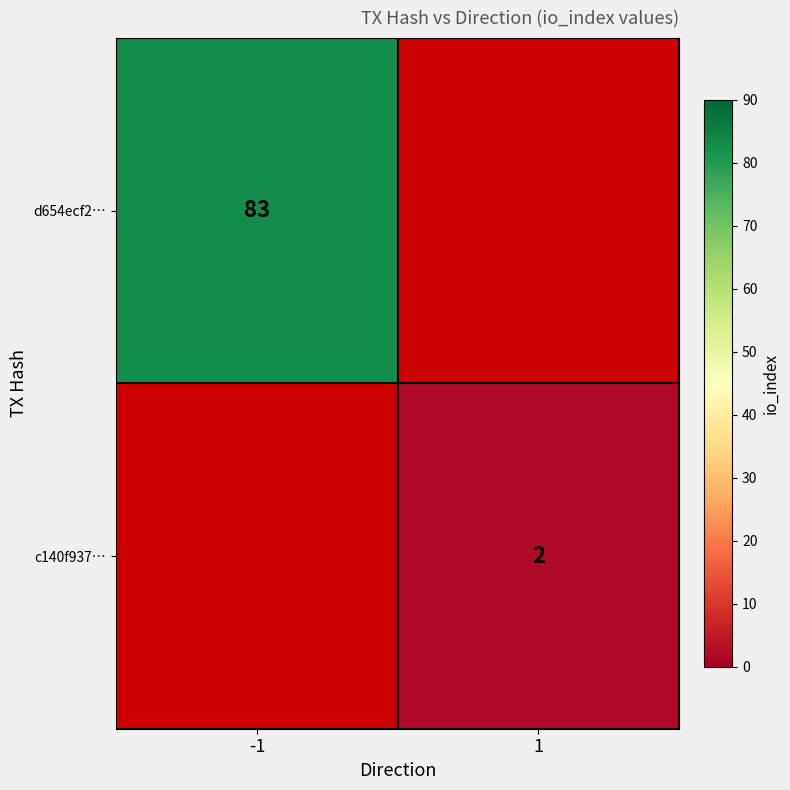

What is the maximum value shown in the chart?

83.0